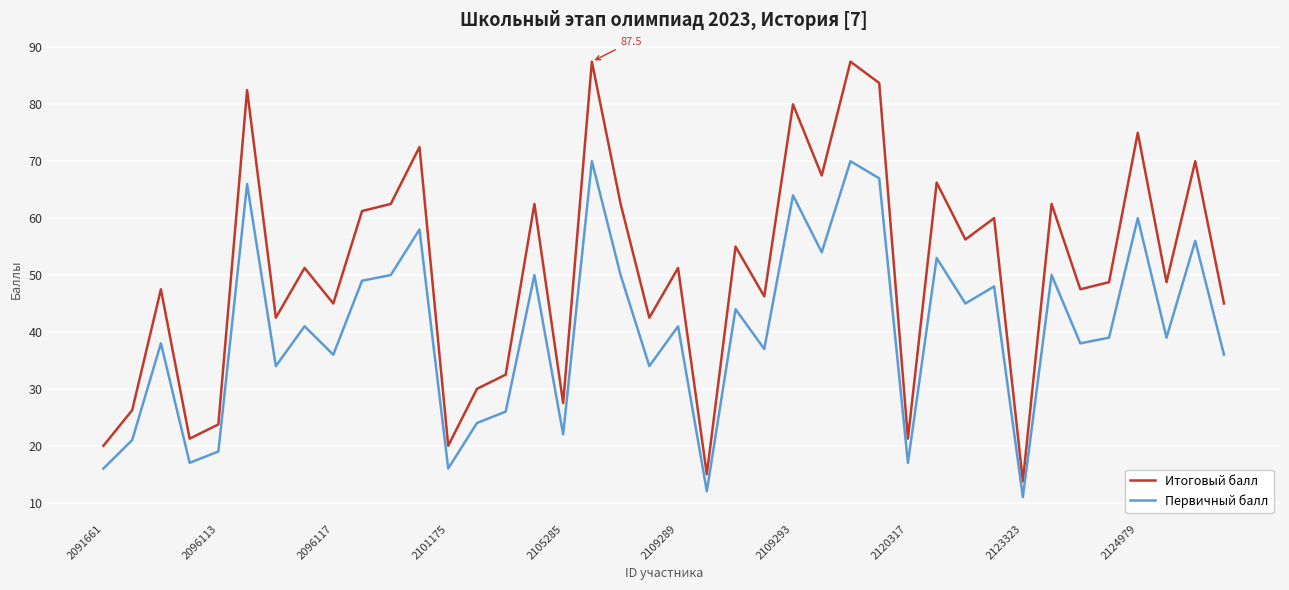

What is the minimum value shown in the chart?

11.0